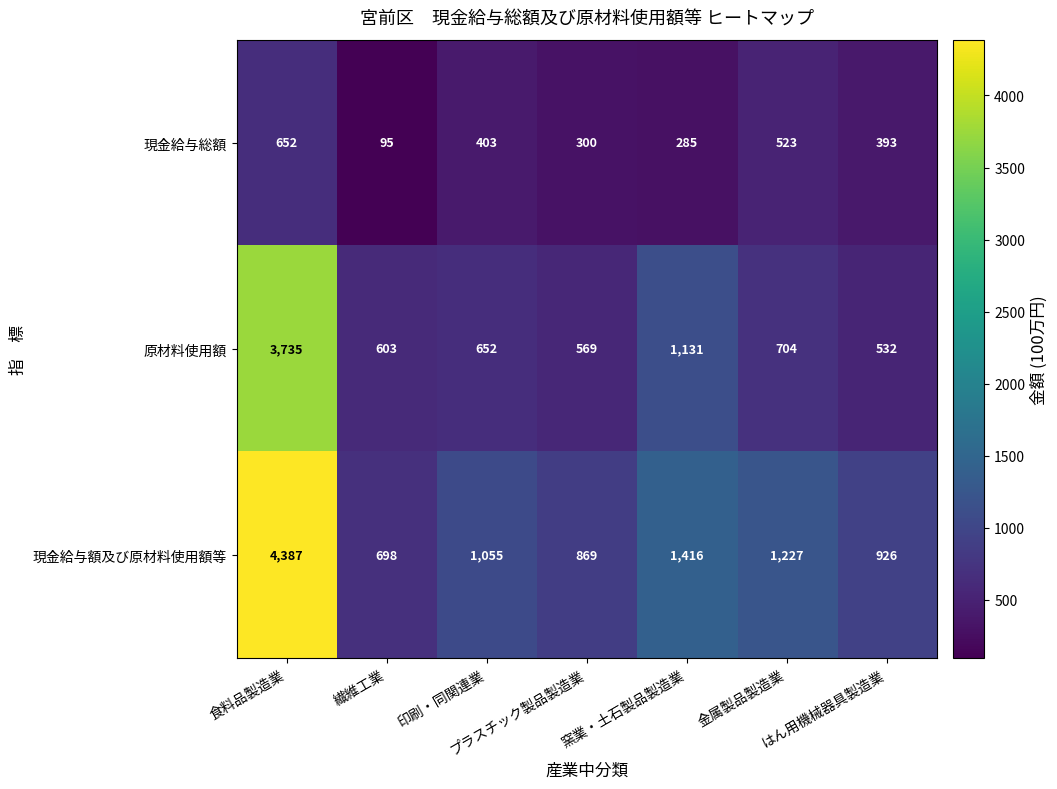

What is the smallest value displayed?

95